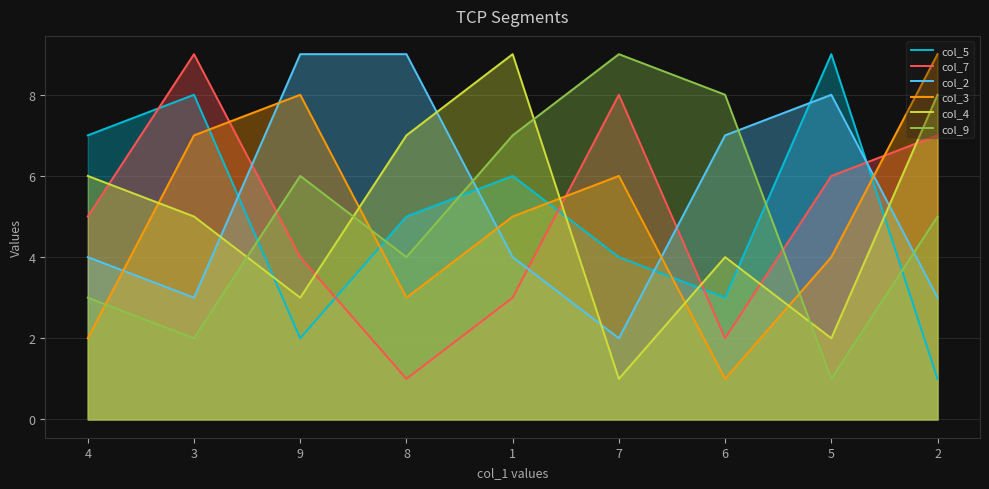

After their last crossing, which series has the higher values: col_3 or col_5?

col_3